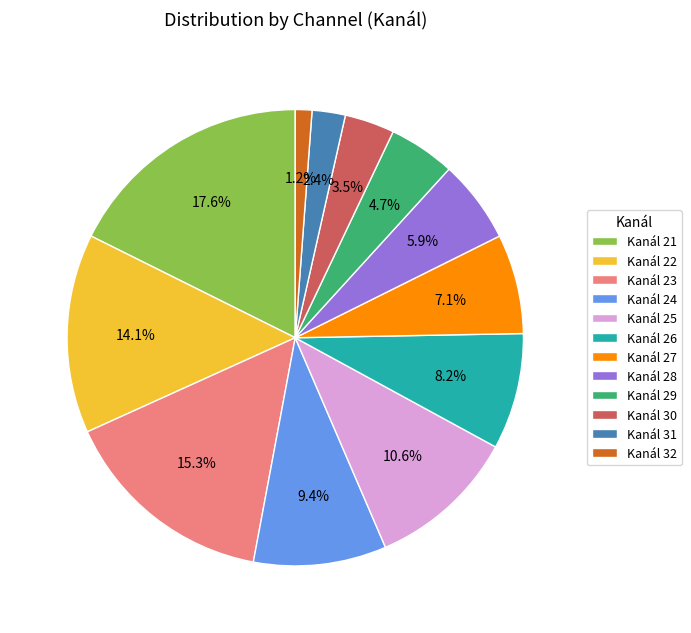

Does any single category account for the majority?

No